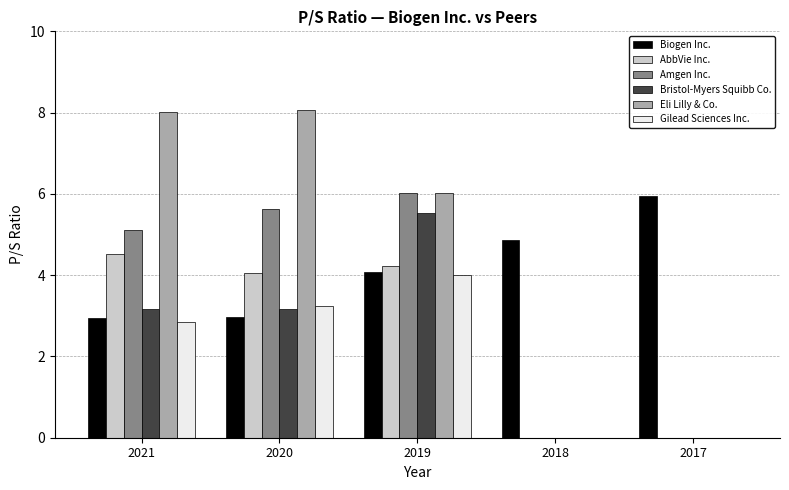

How many groups of bars are there?

5